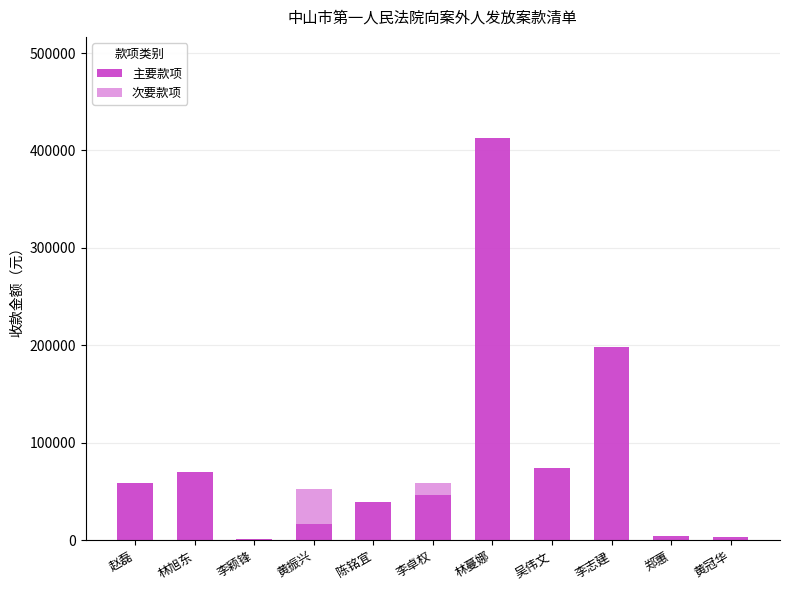

The value of 主要款项 at 林蔓娜 is 545454.0. True or false?

False